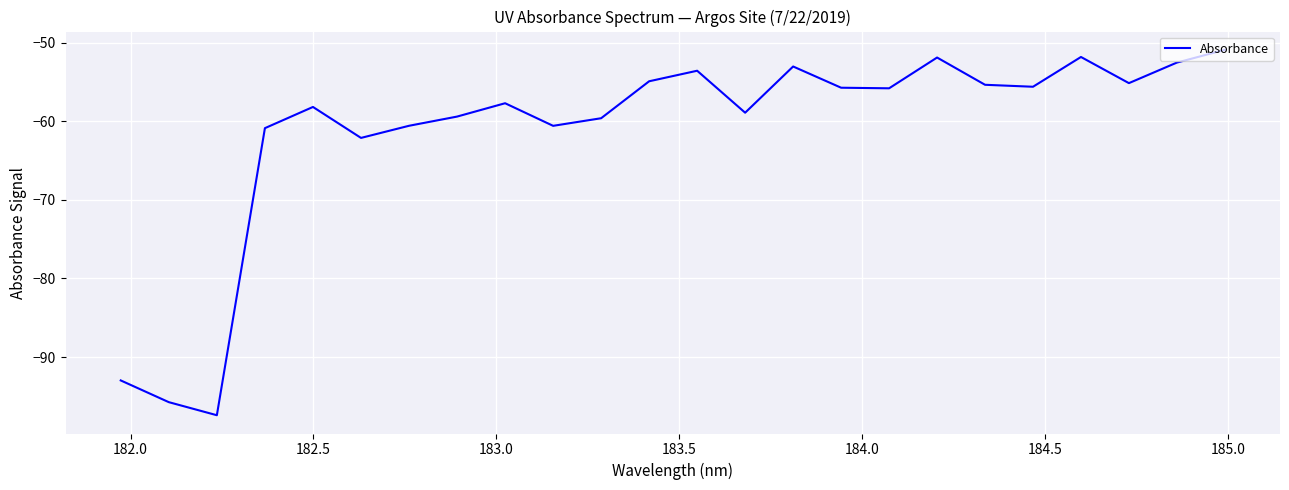

True or false: the data has more than 2 interior local peaks.

True